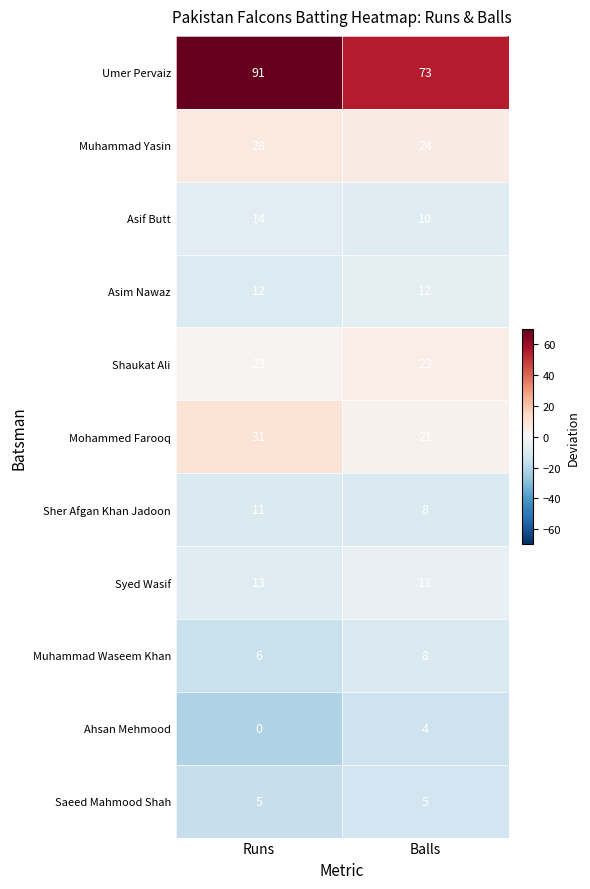

Read the Ahsan Mehmood value at Balls.

4